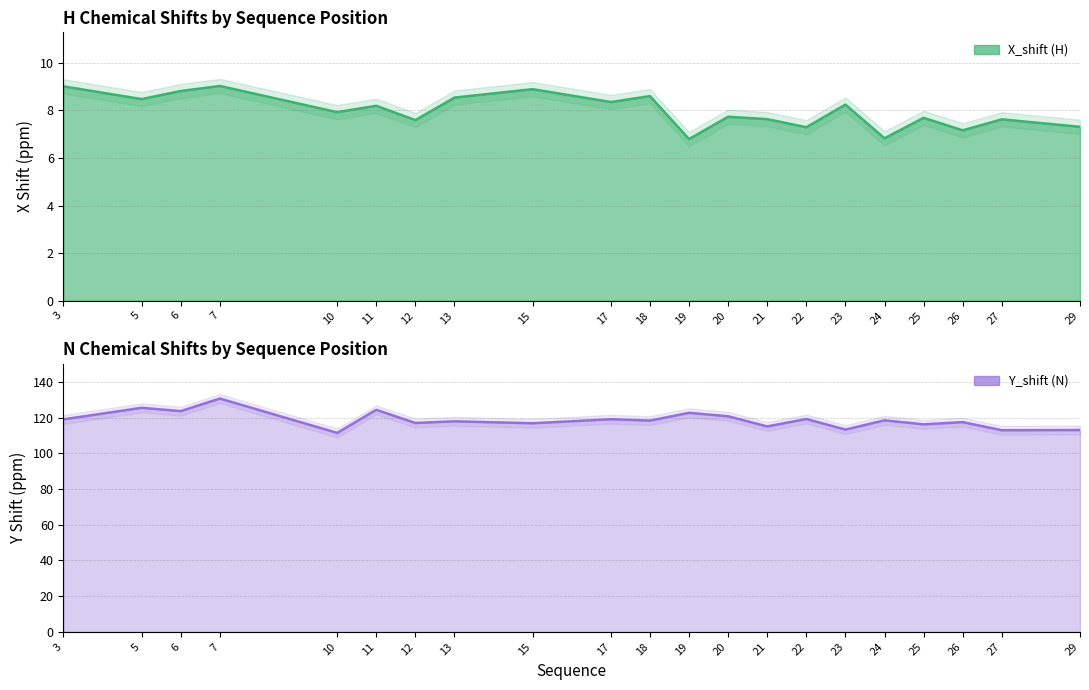

The value of Y_shift at 3 is 192.2. True or false?

False